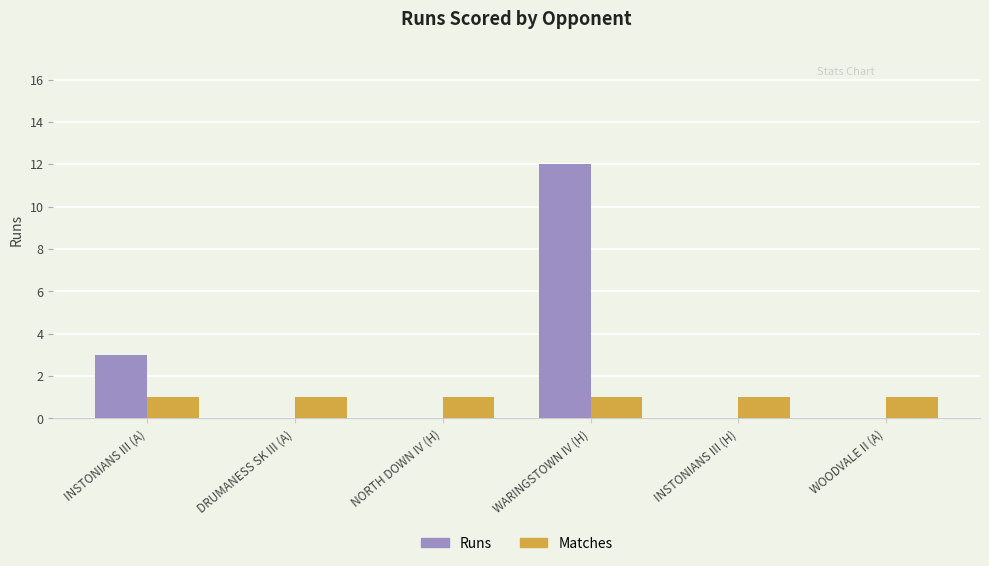

Between WARINGSTOWN IV (H) and WOODVALE II (A), which series saw the biggest shift?

Runs